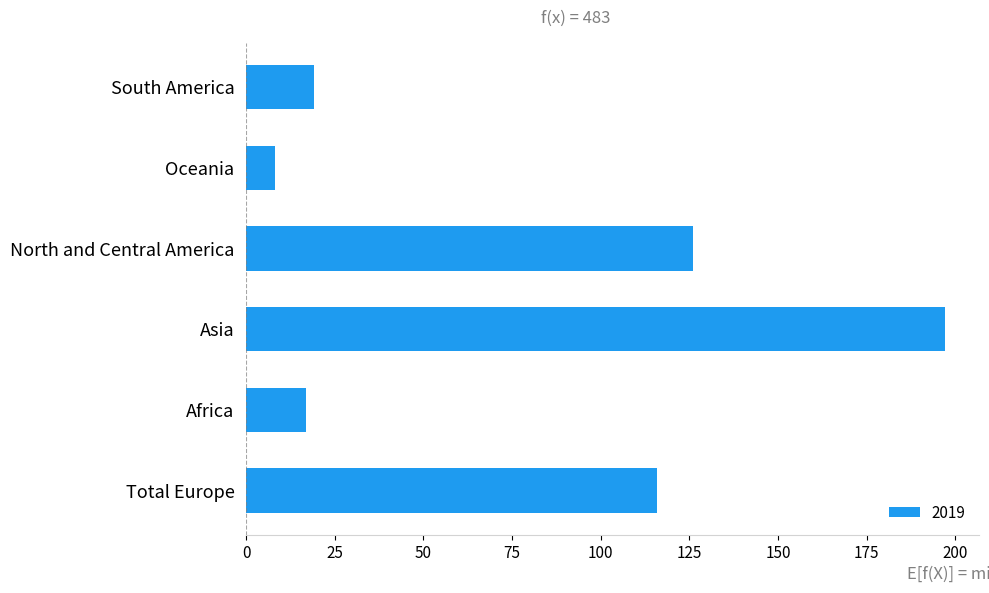

Reading bottom to top, transcribe all the data shown in this chart.

116	17	197	126	8	19